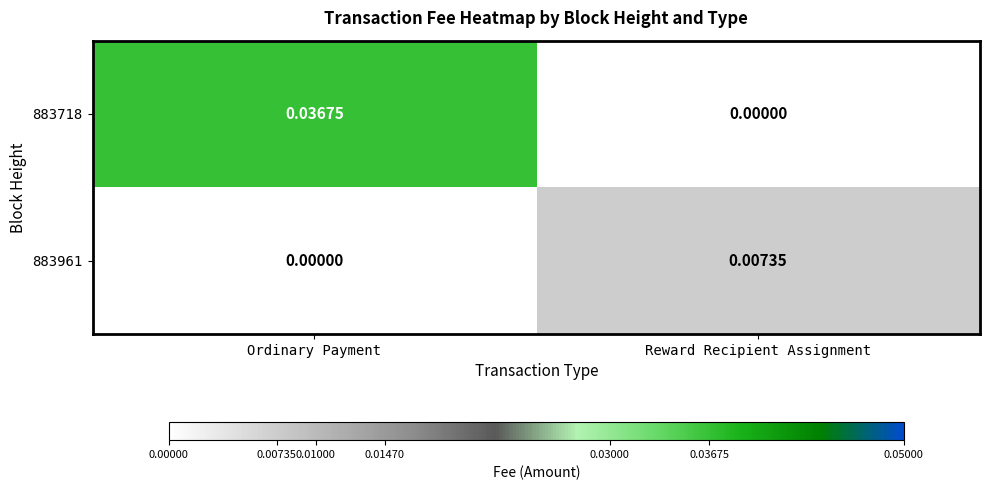

Rank the series by their average value, from lowest to highest.

883961, 883718